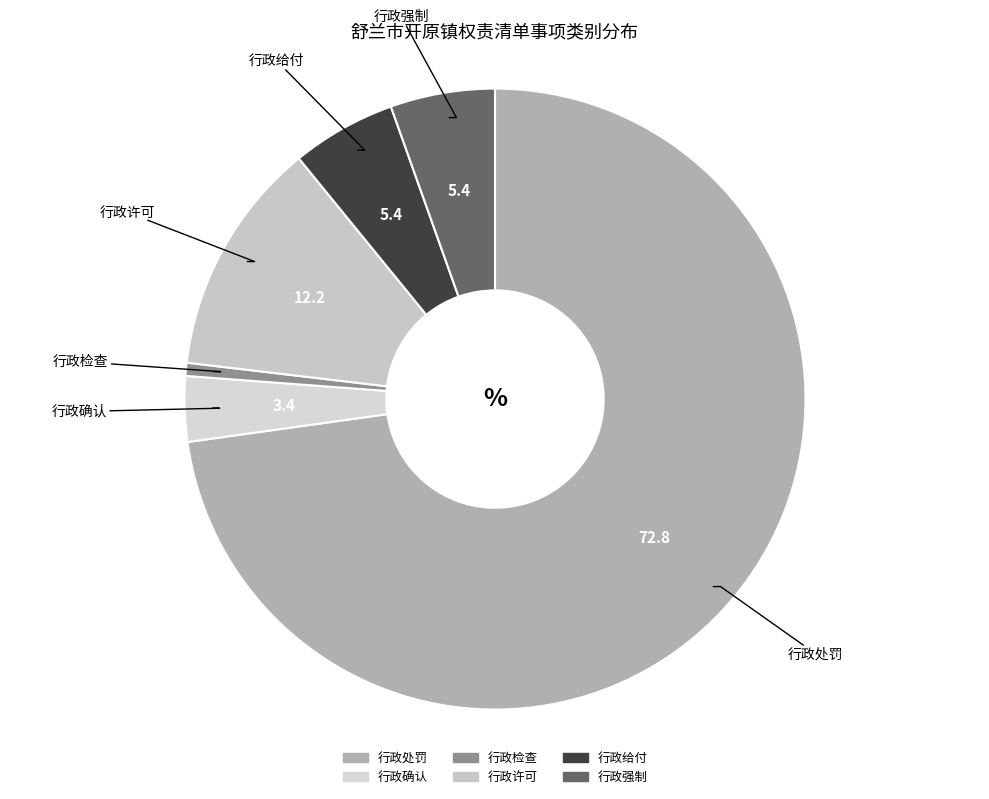

What is the majority slice?

行政处罚